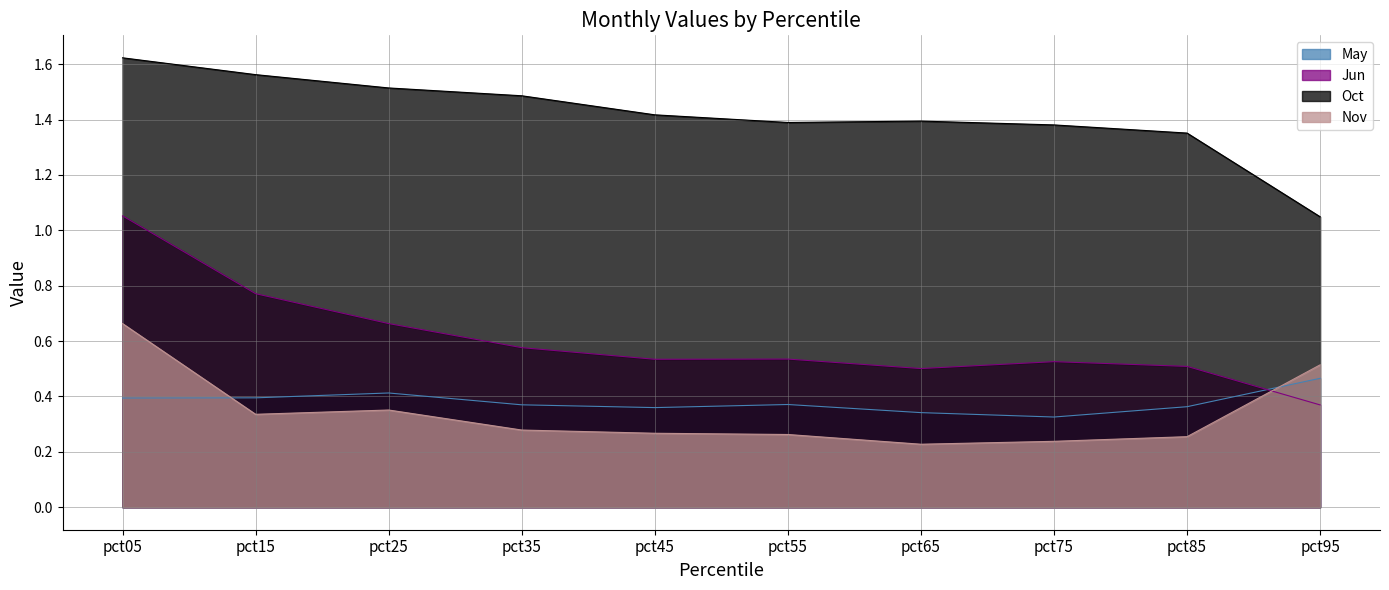

What is the sum of the May values at pct15 and pct45?

0.8